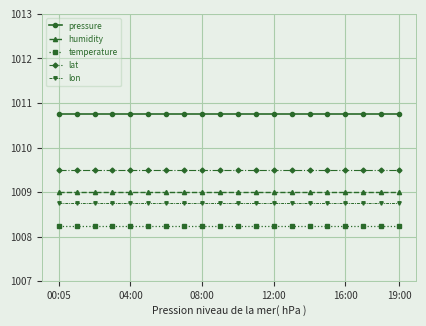

Which series has the largest total across all categories?

pressure